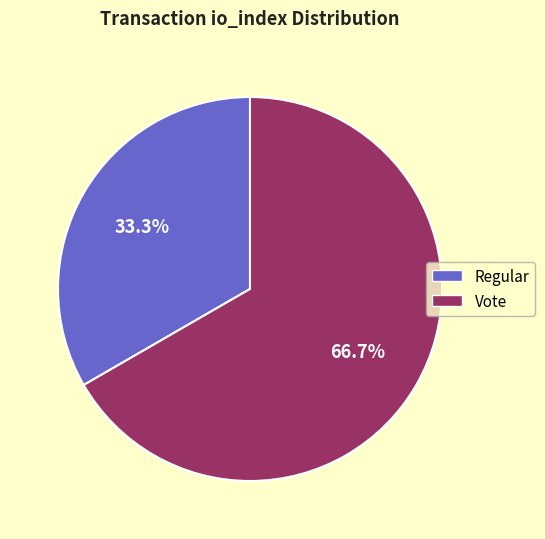

Between Vote and Regular, which is larger?

Vote